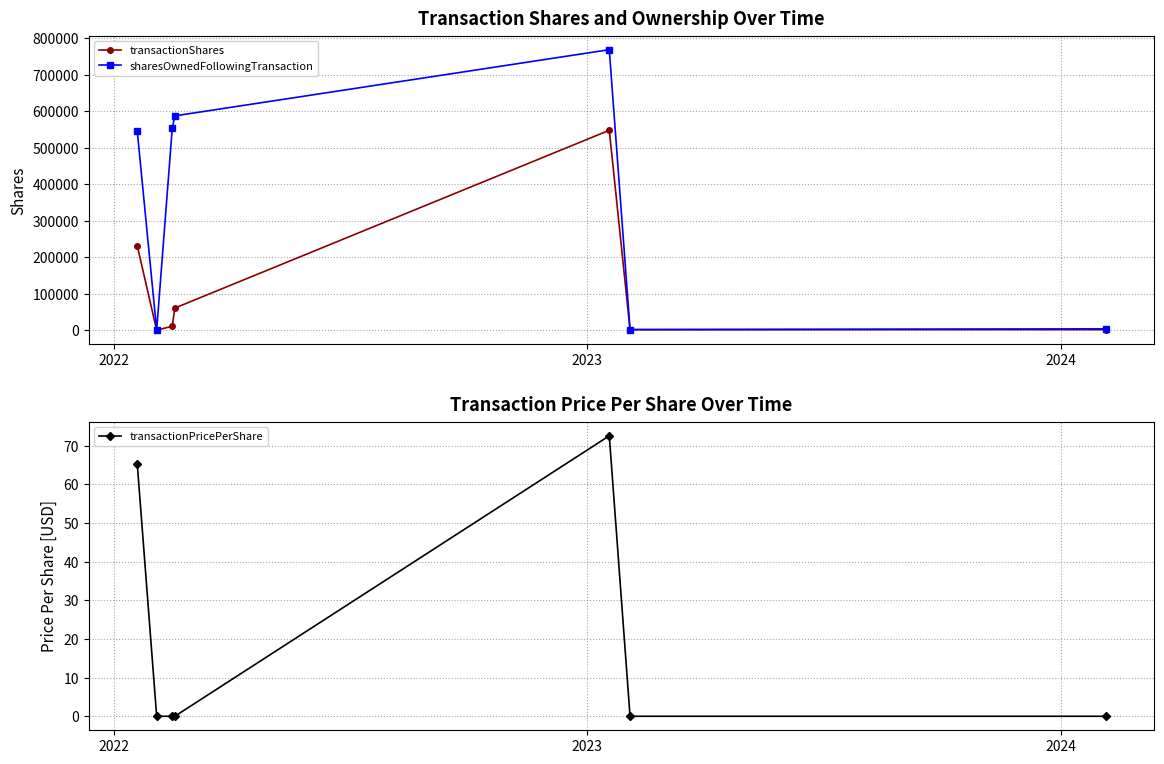

What is the highest value of the sharesOwnedFollowingTransaction series?

768336